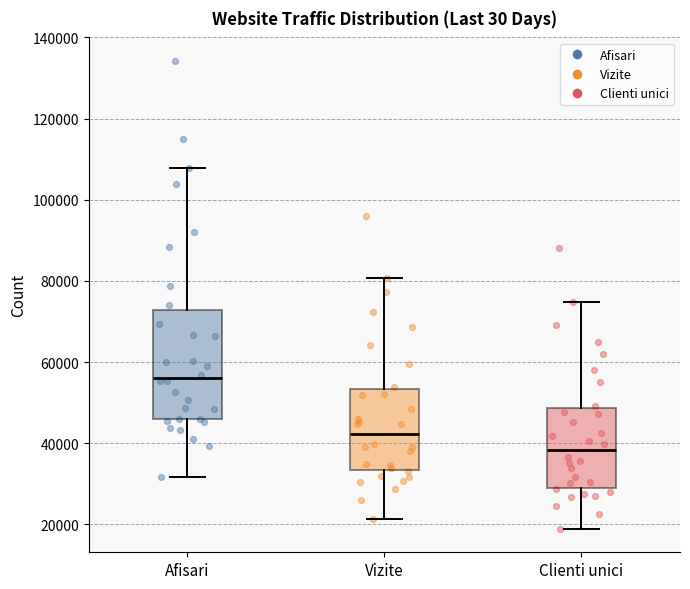

Reading left to right, transcribe this box plot: for each box, give where its median line is, the range the box spans, and where its two whiskers end, as read against the y-axis. The values are not printed on the chart, so give them approximately, as read against the axis.

Afisari: median 56000, box 46000 to 72000, whiskers 32000 to 108000
Vizite: median 42000, box 34000 to 54000, whiskers 22000 to 80000
Clienti unici: median 38000, box 30000 to 48000, whiskers 18000 to 74000